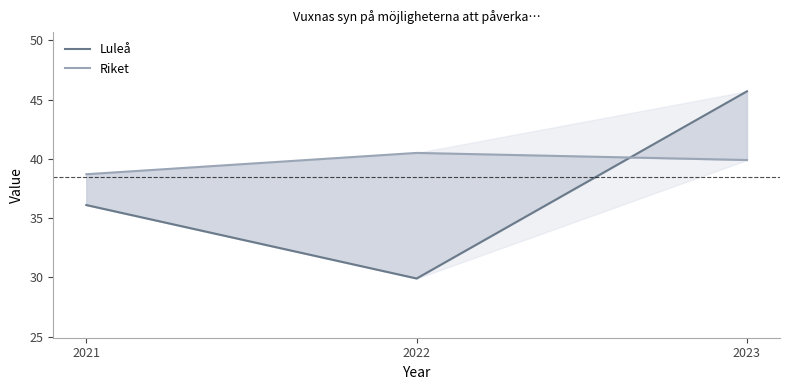

Which has a higher value, 2023 or 2021?

2023